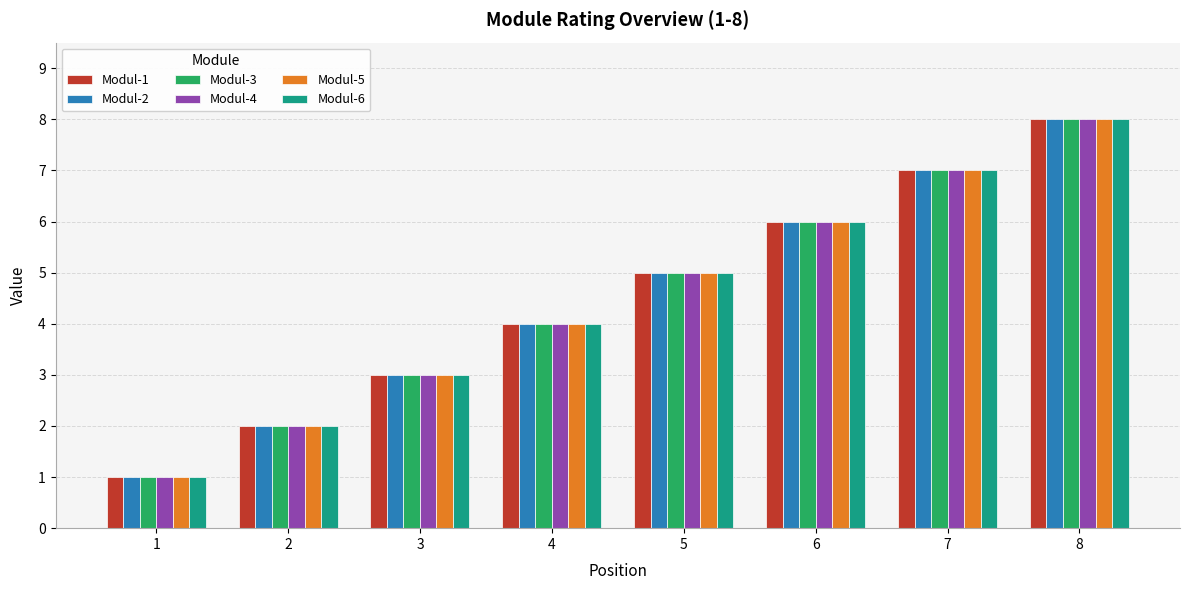

What is the lowest value of the Modul-1 series?

1